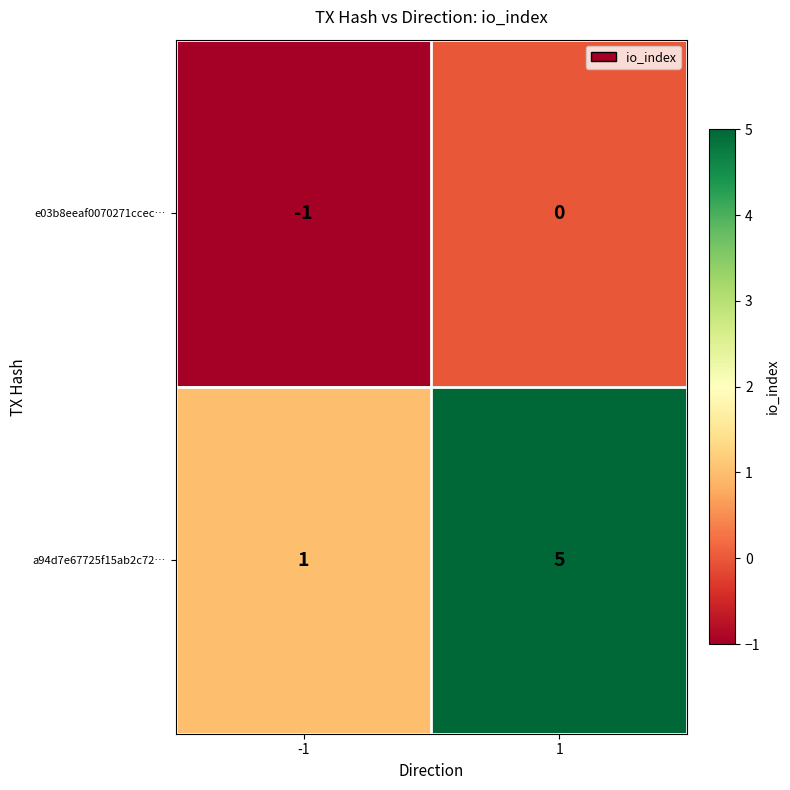

Rank the series at -1 from highest to lowest value.

a94d7e67725f15ab2c72…, e03b8eeaf0070271ccec…